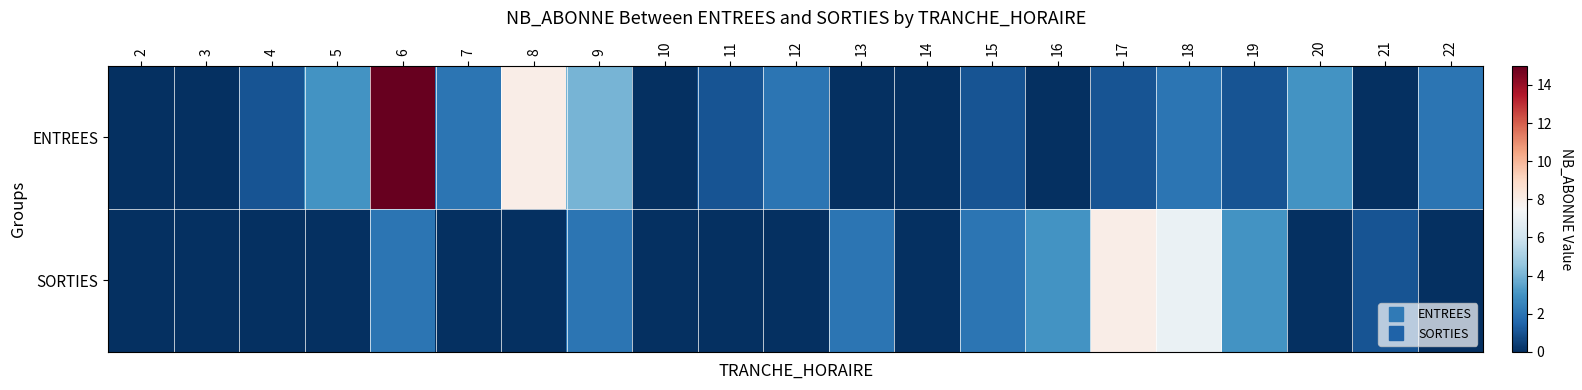

What is the total value across all series at 5?

3